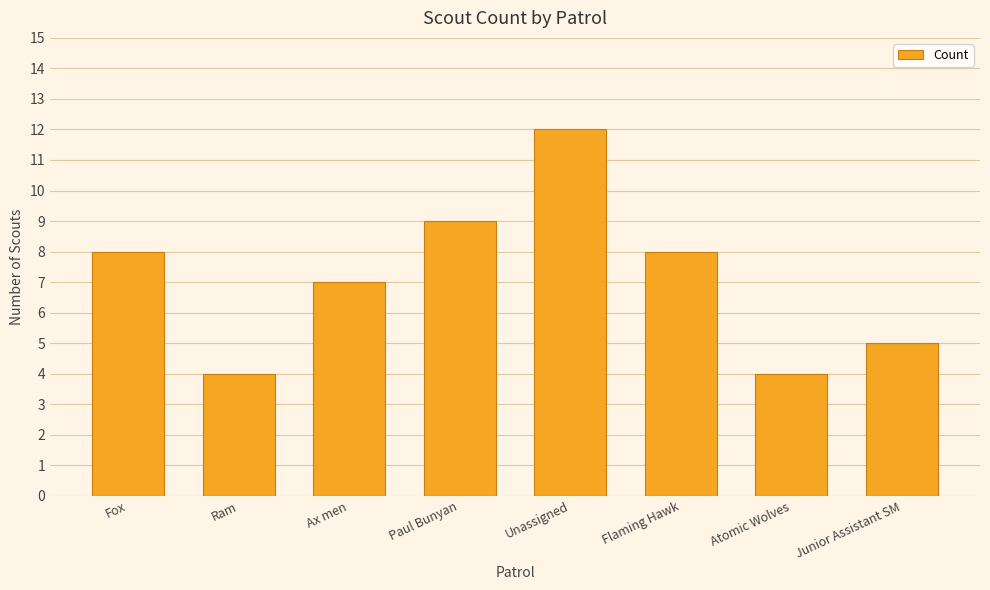

How many data points are less than 8?

4